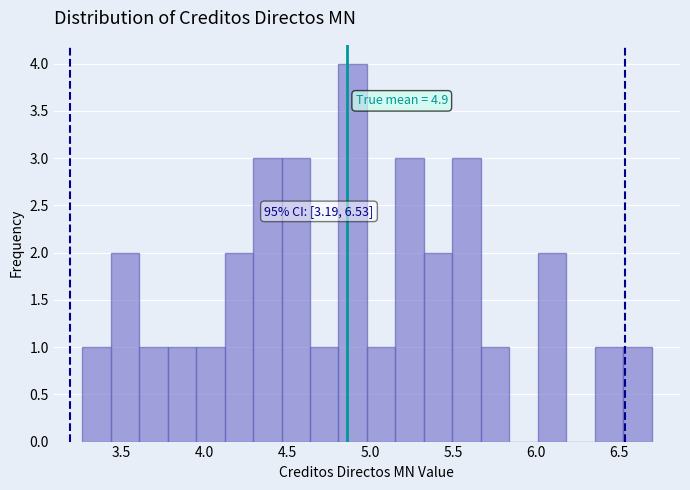

Around what value on the x-axis is the tallest bar? Give the approximate position of its centre, as read against the axis.

4.90